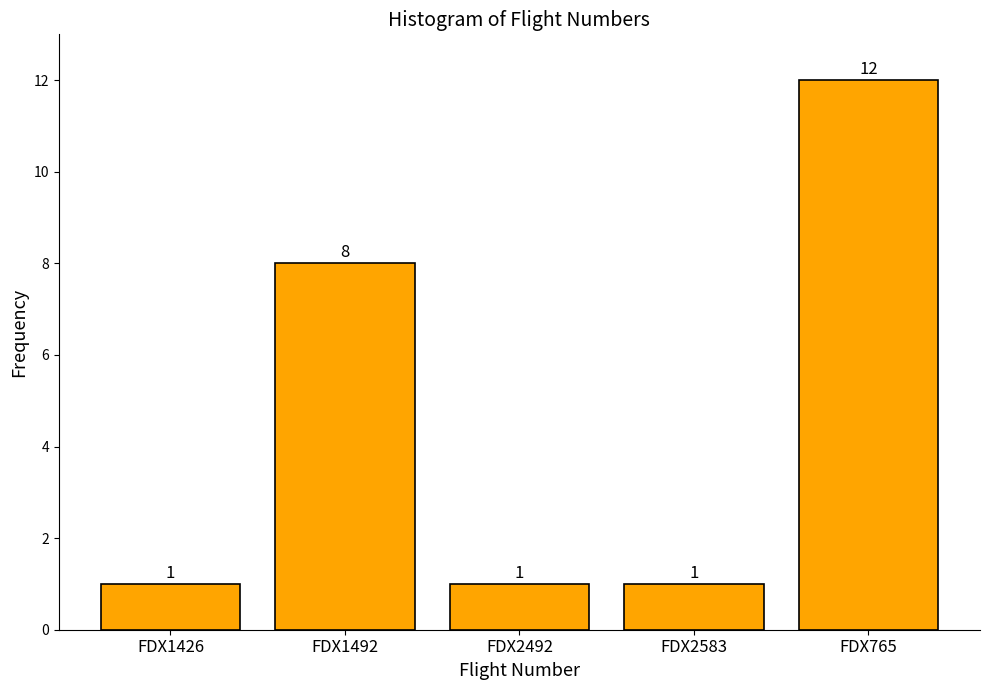

Reading left to right, list all the values displayed in this chart.

FDX1426=1	FDX1492=8	FDX2492=1	FDX2583=1	FDX765=12